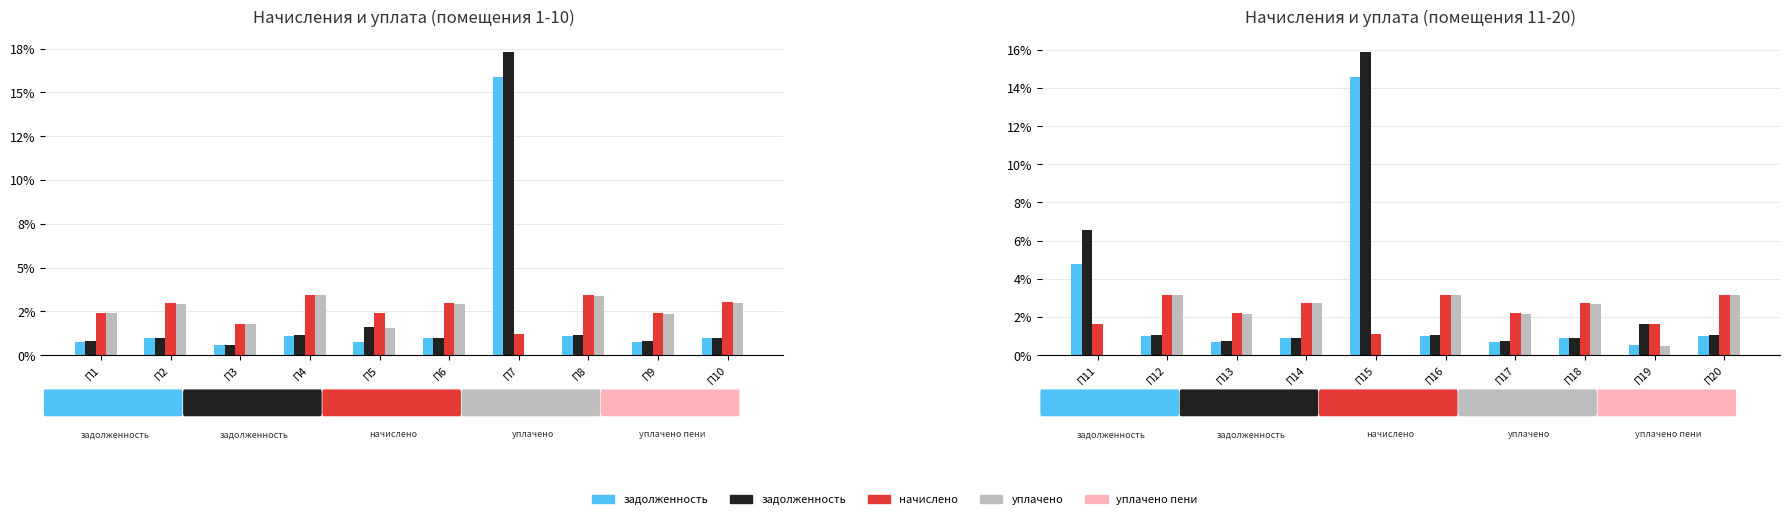

Where does the уплачено (col_4) series first go above 2?

П12